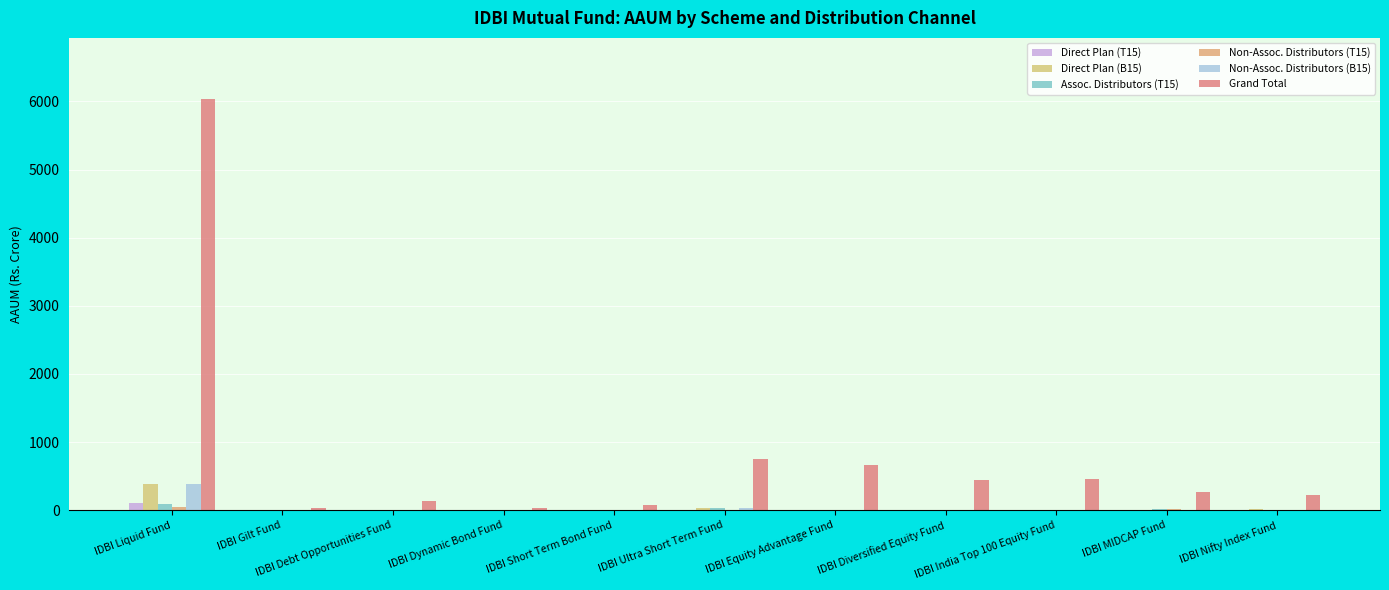

What is the label of the 7th bar from the left?

IDBI Equity Advantage Fund